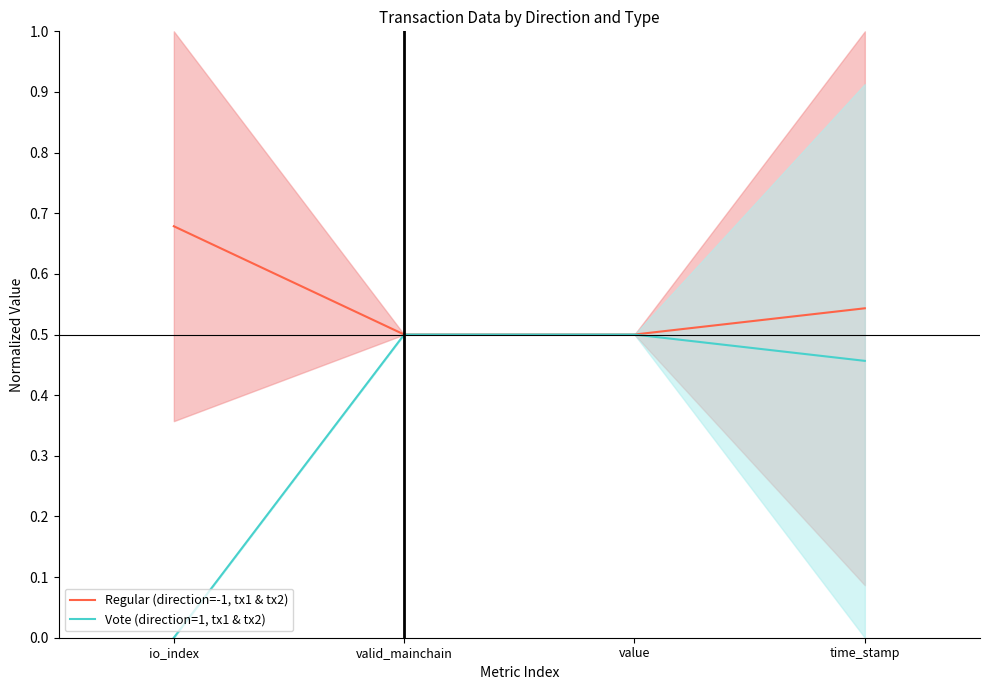

Between io_index and time_stamp, which series saw the biggest shift?

Vote (direction=1, tx1 & tx2)